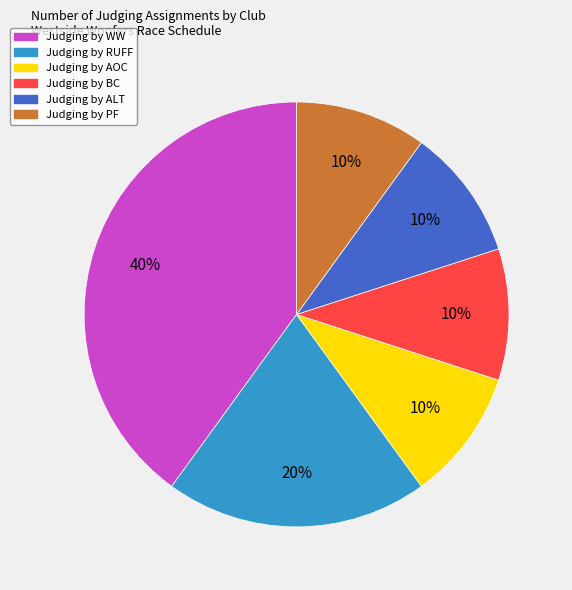

Between Judging by WW and Judging by PF, which is larger?

Judging by WW